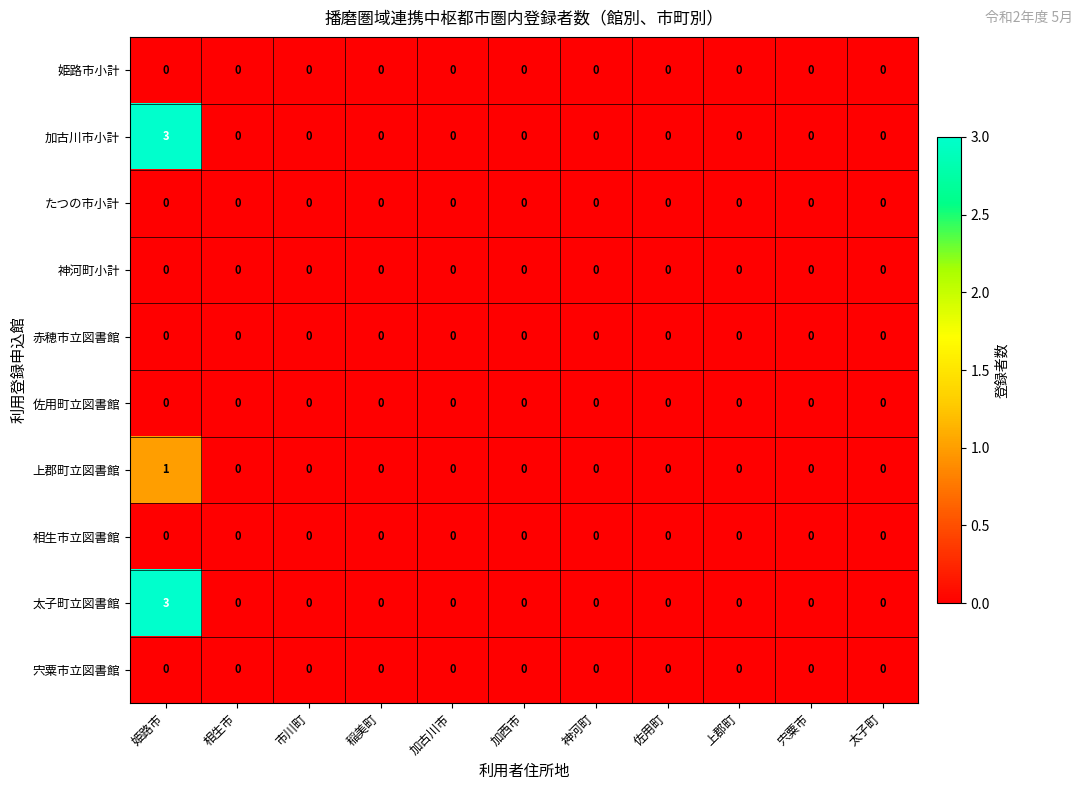

How many 上郡町立図書館 values are between 0 and 1?

11